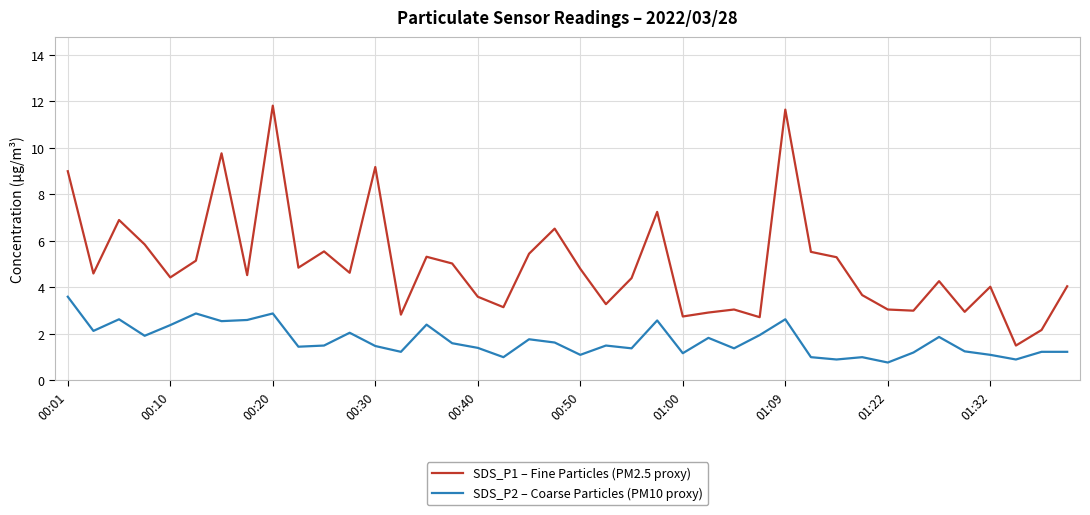

What is the difference between the maximum and minimum values in the SDS_P1 – Fine Particles (PM2.5 proxy) series?

10.3